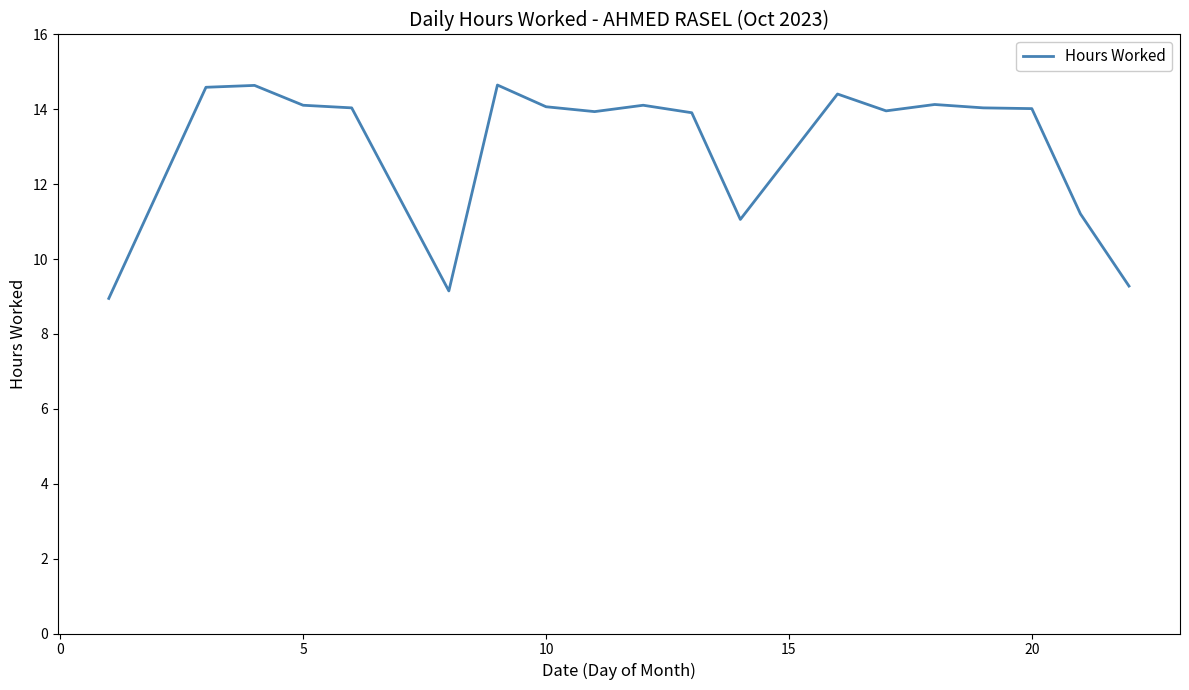

What is the greatest value displayed?

14.7